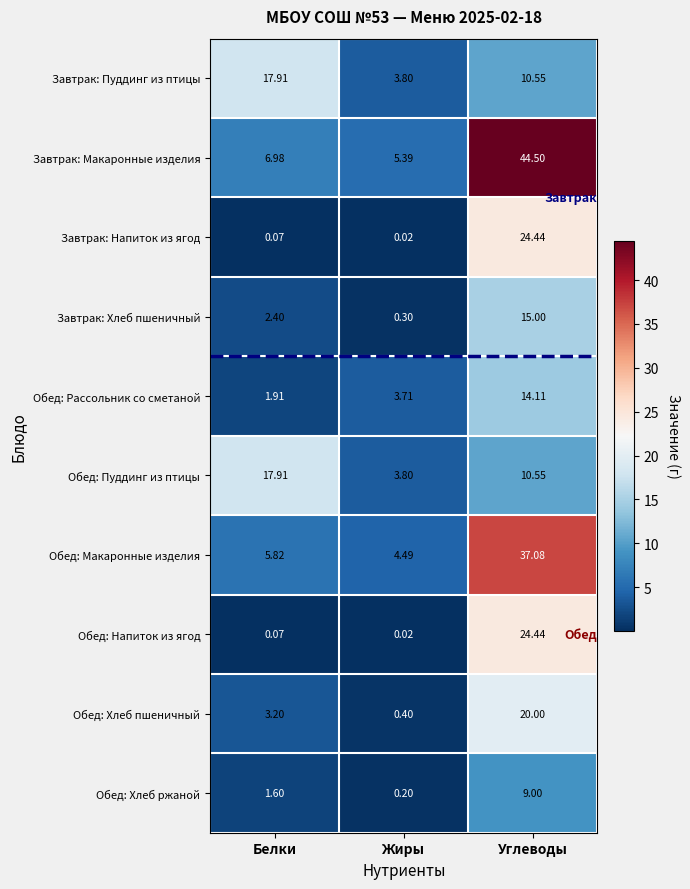

Which series has the largest total across all categories?

Завтрак: Макаронные изделия